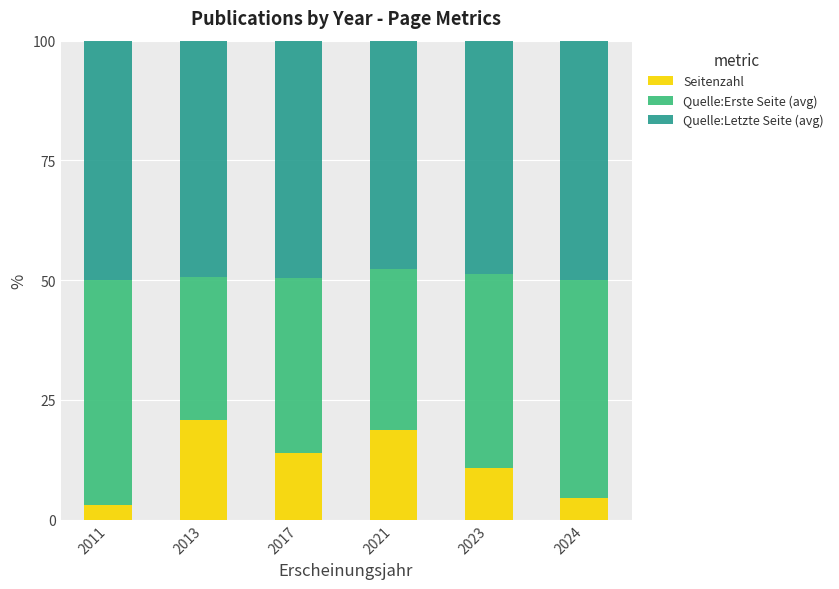

What are all the series names shown in the legend?

Seitenzahl, Quelle:Erste Seite (avg), Quelle:Letzte Seite (avg)